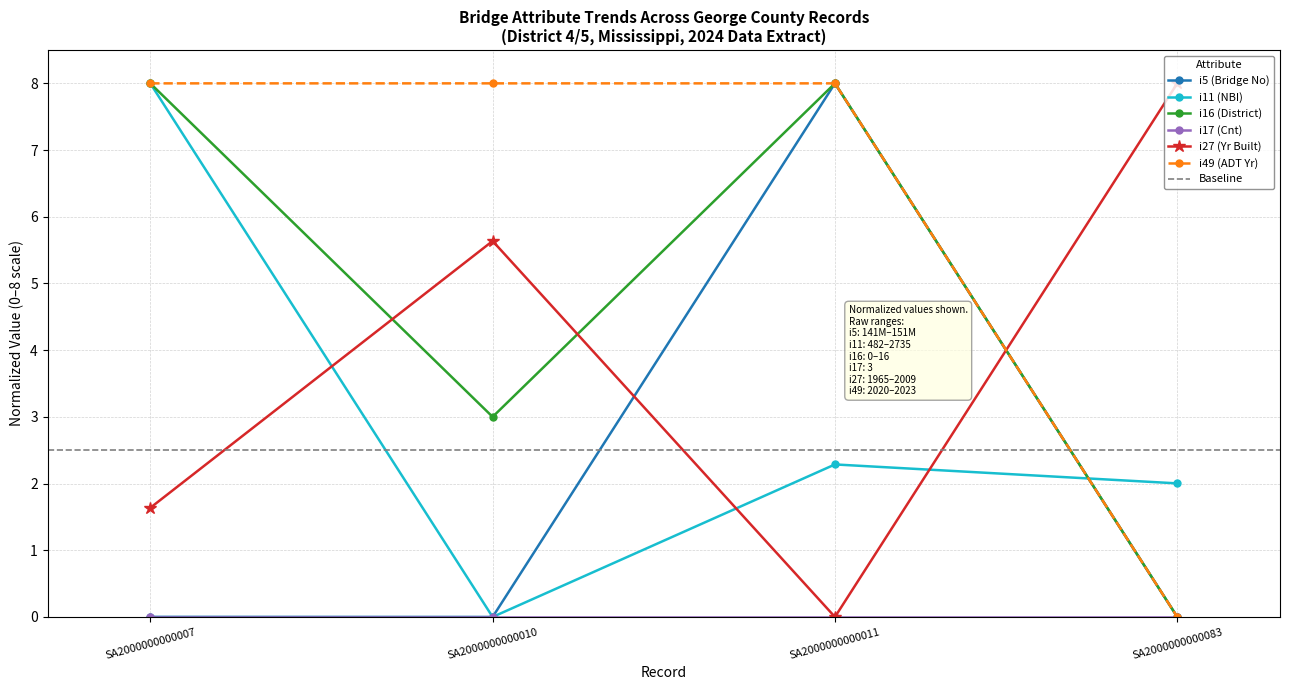

The i11 (NBI) series shows -4.8 at SA2000000000010. True or false?

False